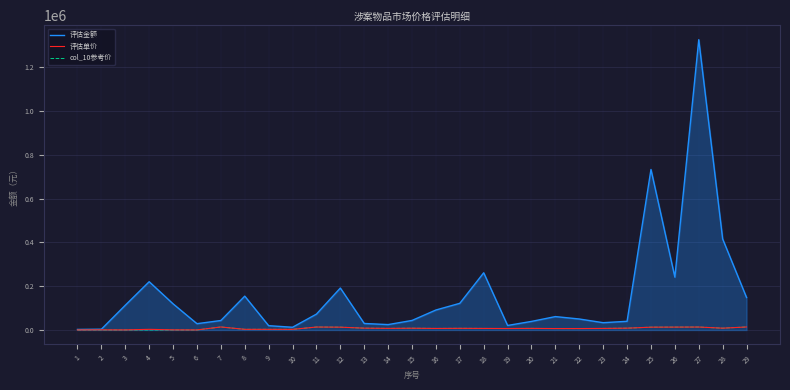

At which category is the sum across all series the highest?

27